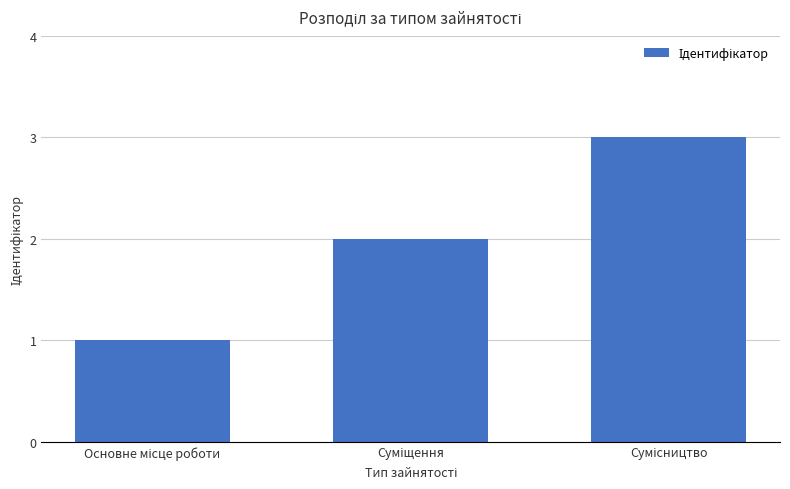

How many series are shown in this chart?

1